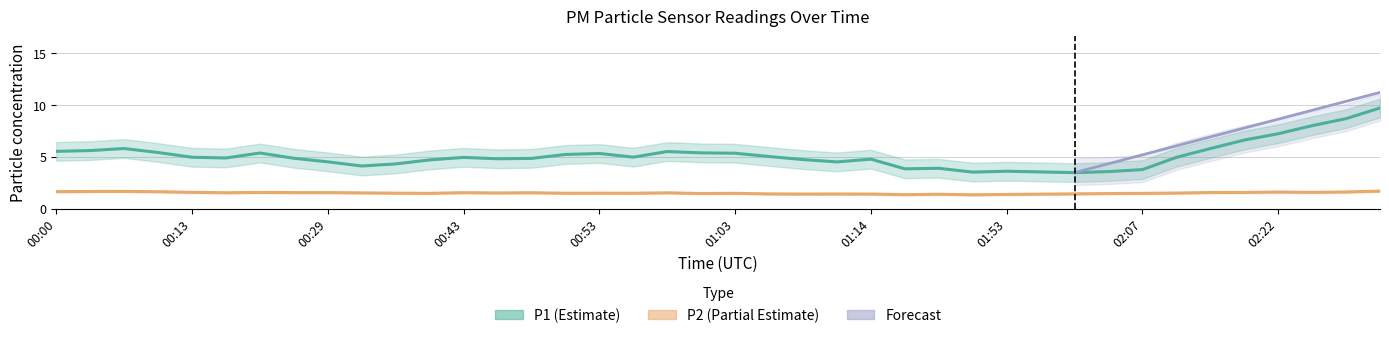

Rank the series at 00:32 from lowest to highest value.

P2, P1